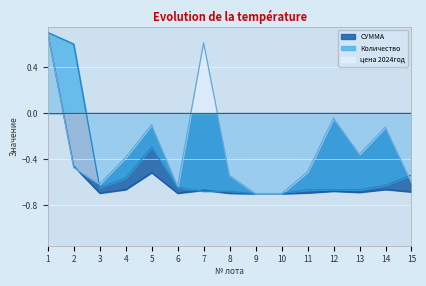

How many distinct data groups are displayed?

3